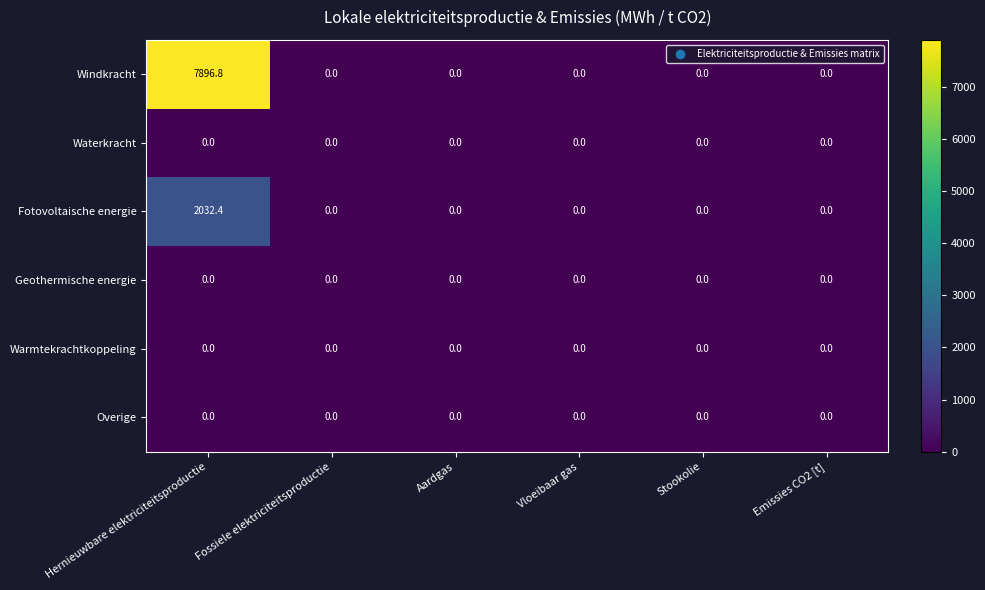

Which series has the largest total across all categories?

Windkracht